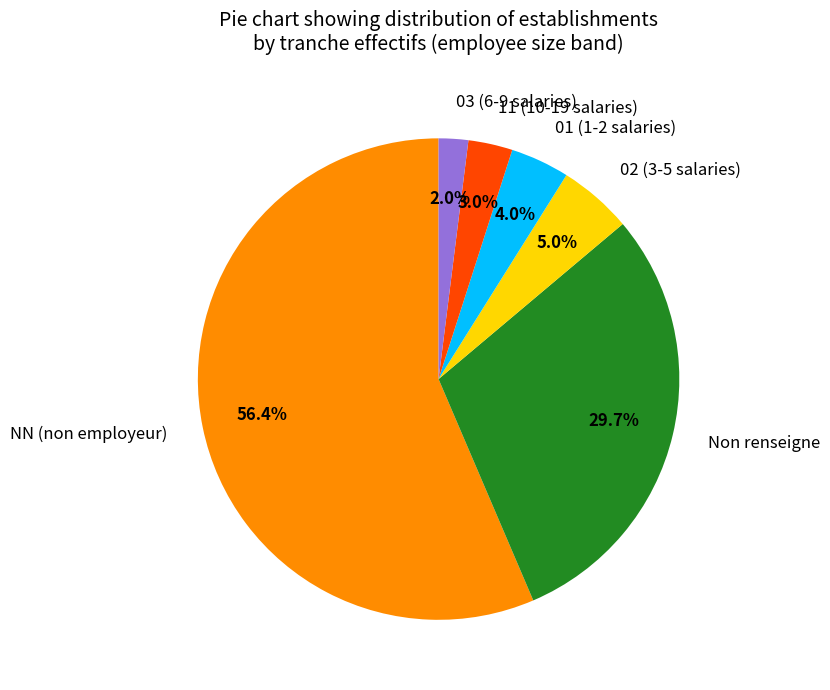

Between NN (non employeur) and 02 (3-5 salaries), which is larger?

NN (non employeur)